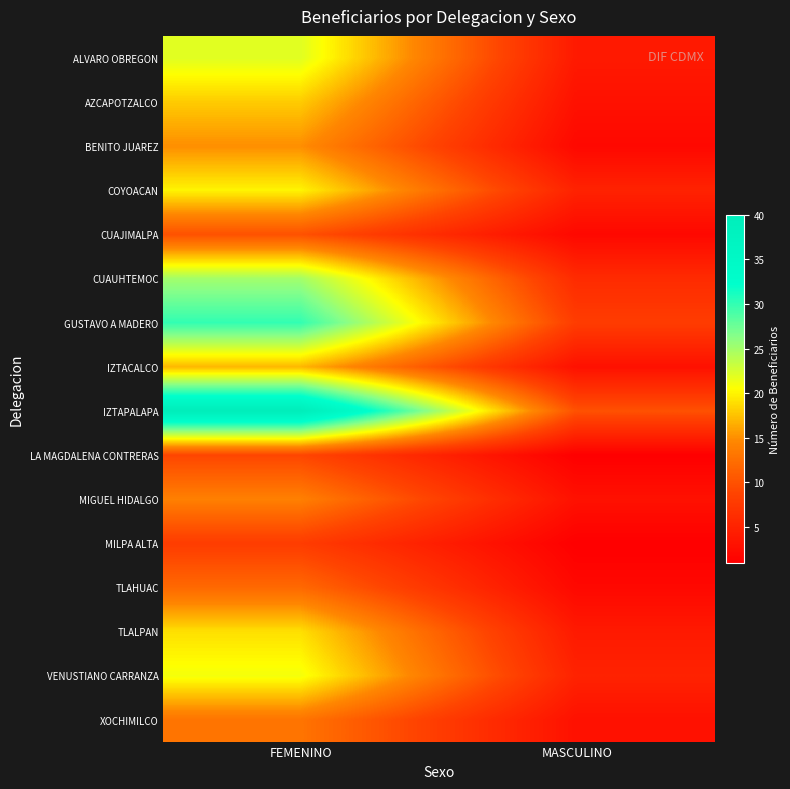

How many data points does each series have?

2